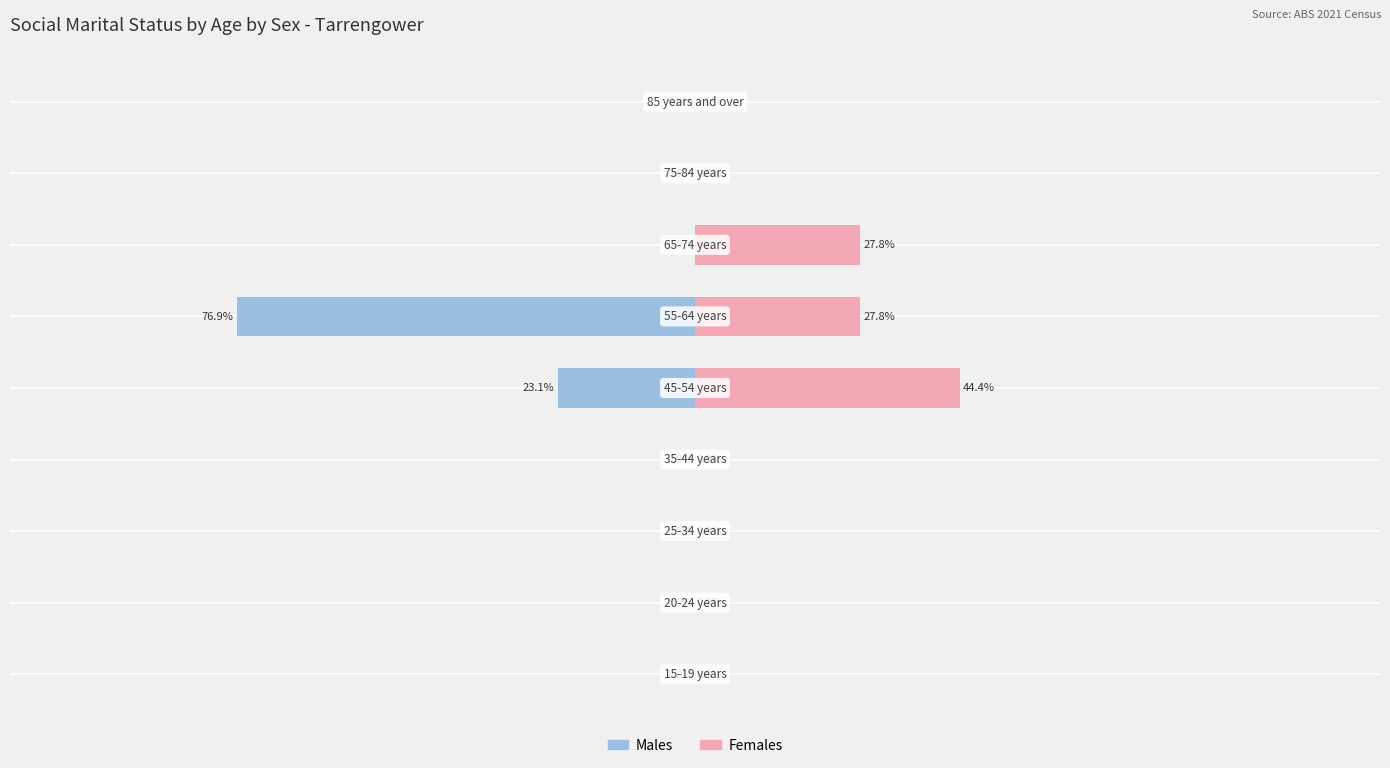

What is the lowest value of the Males series?

-76.9